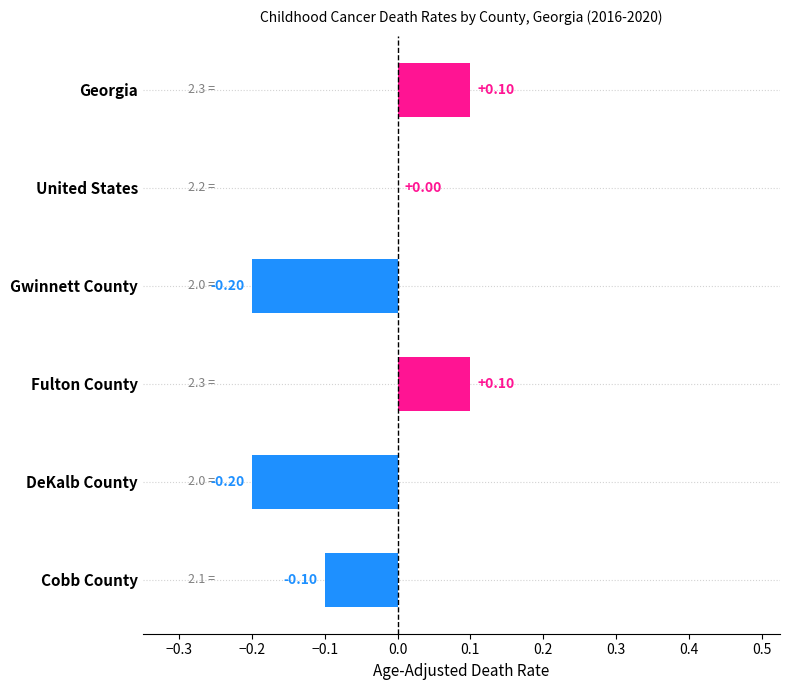

What is the change in value from United States to Fulton County?

+0.1